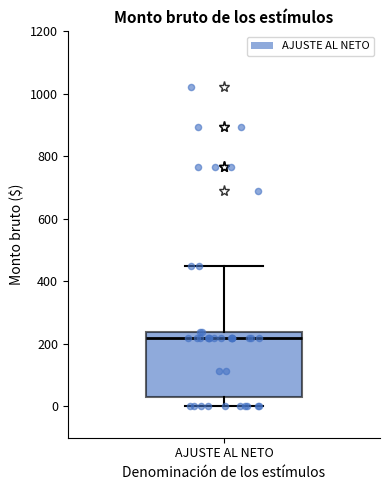

Transcribe this box plot: give where the median line is, the range the box spans, and where the two whiskers end, as read against the y-axis. The values are not printed on the chart, so give them approximately, as read against the axis.

median 220, box 20 to 240, whiskers 0 to 440